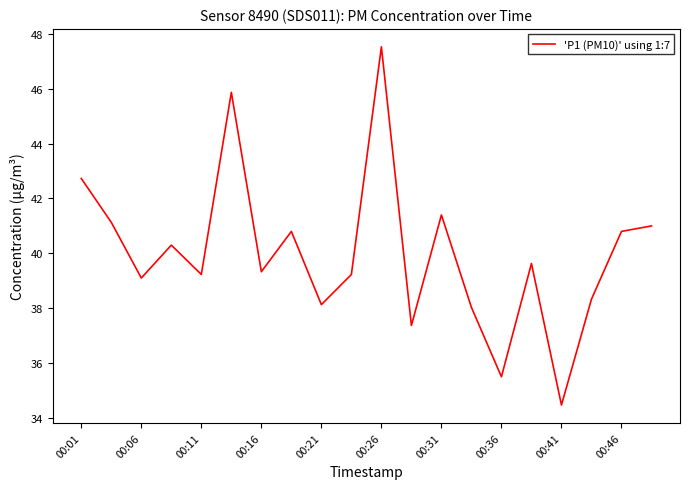

What is the difference between the maximum and minimum values?

13.1